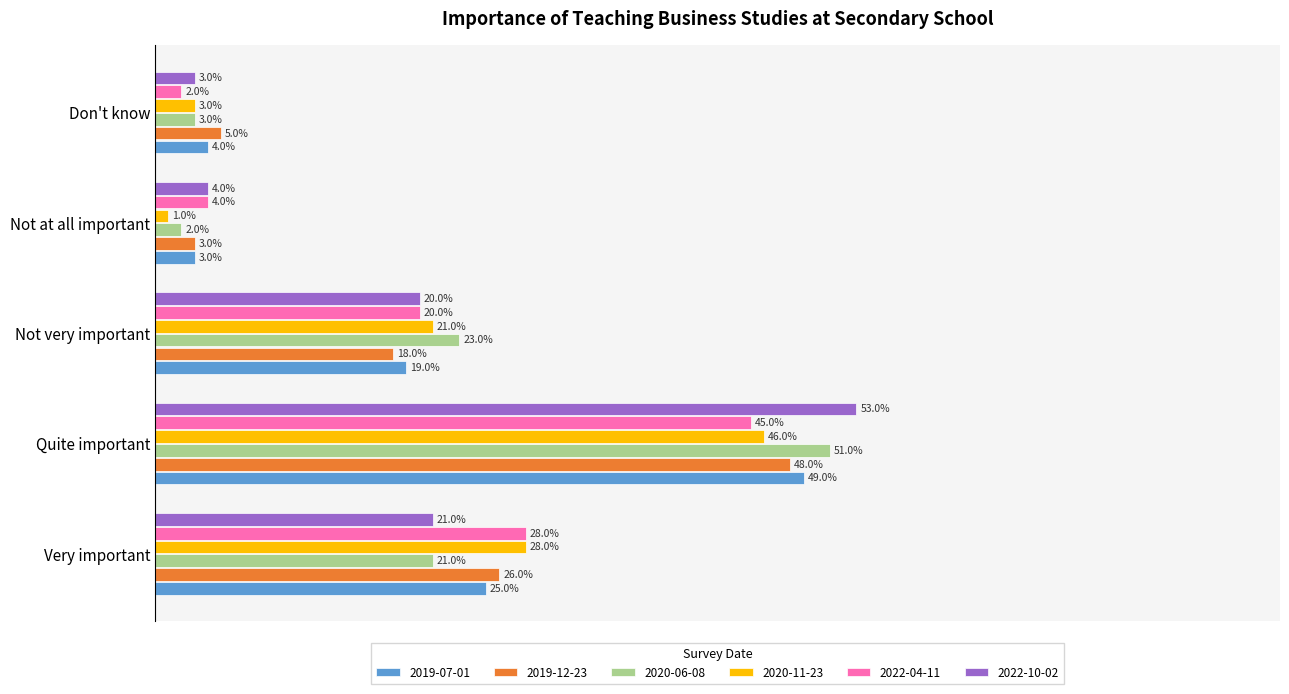

What is the approximate value of 2019-12-23 at Very important?

0.3